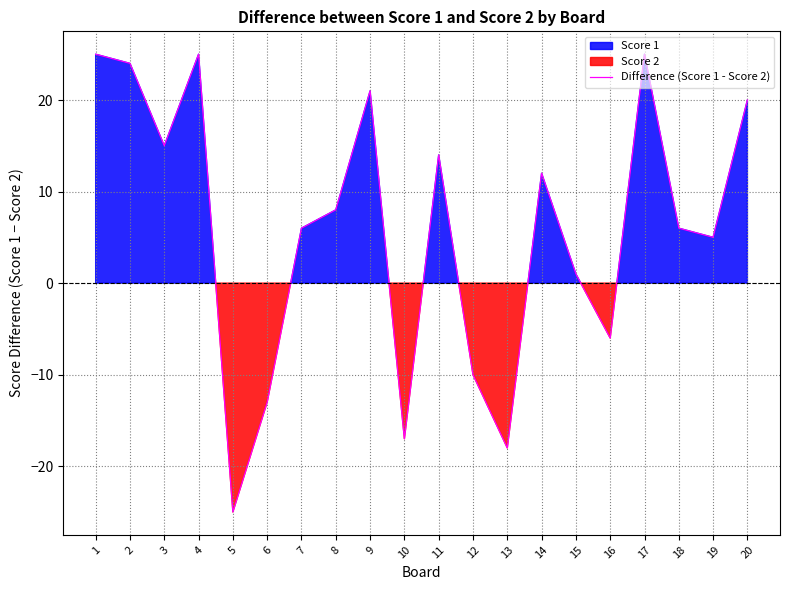

Reading left to right, list all the values displayed in this chart.

25	24	15	25	-25	-13	6	8	21	-17	14	-10	-18	12	1	-6	25	6	5	20